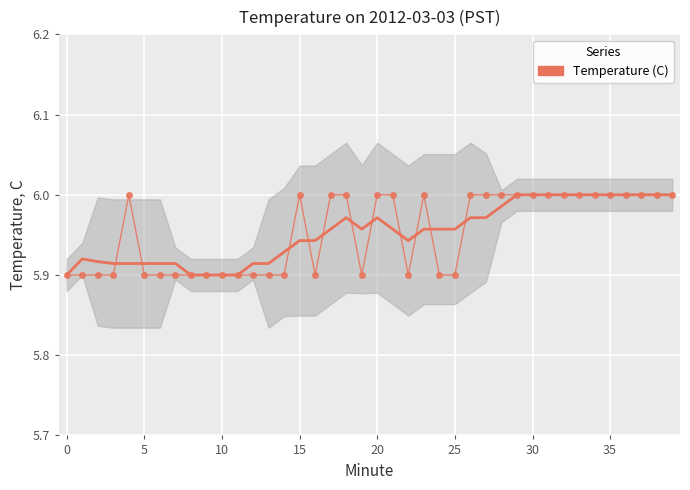

What is the difference between the values at 21 and 14?

0.1